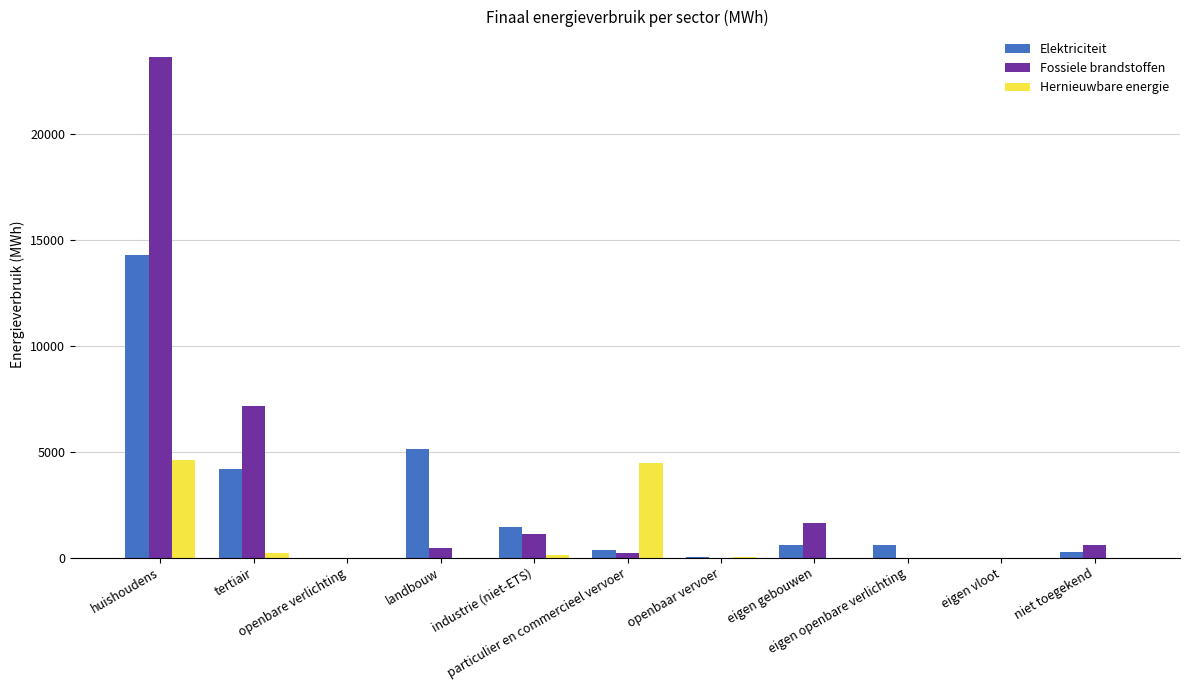

What is the sum of all Hernieuwbare energie values?

9418.1